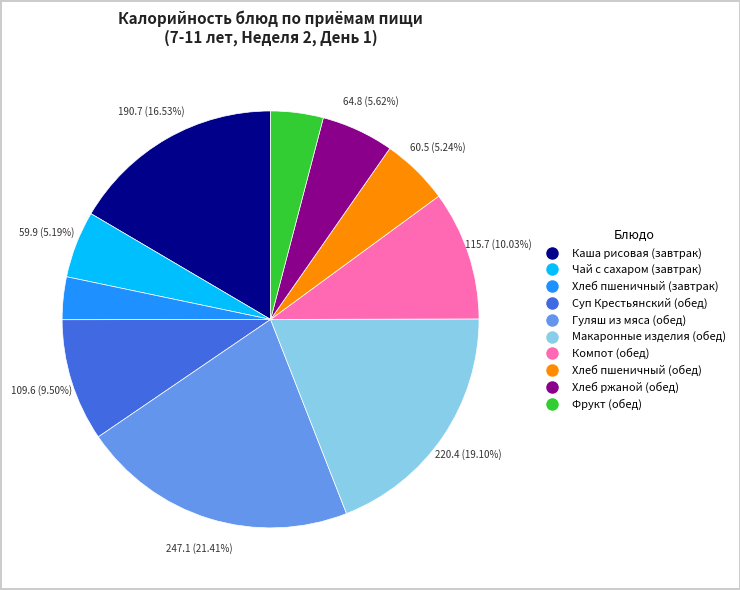

To the nearest percent, what is the average slice percentage?

10%